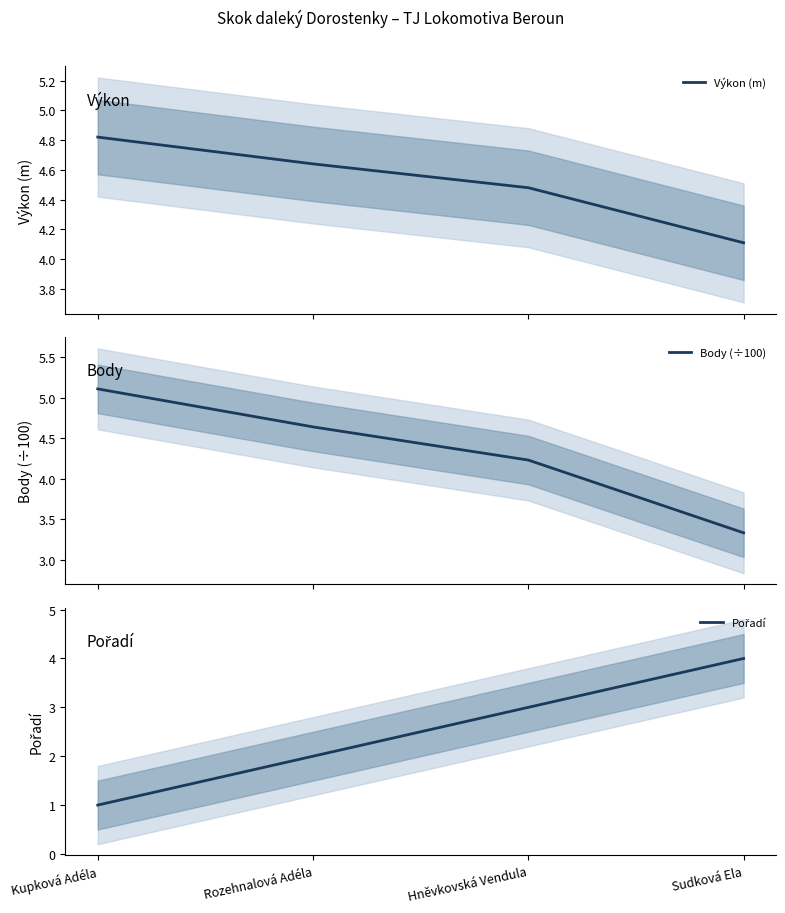

Where does the Pořadí series first go above 3?

Sudková Ela